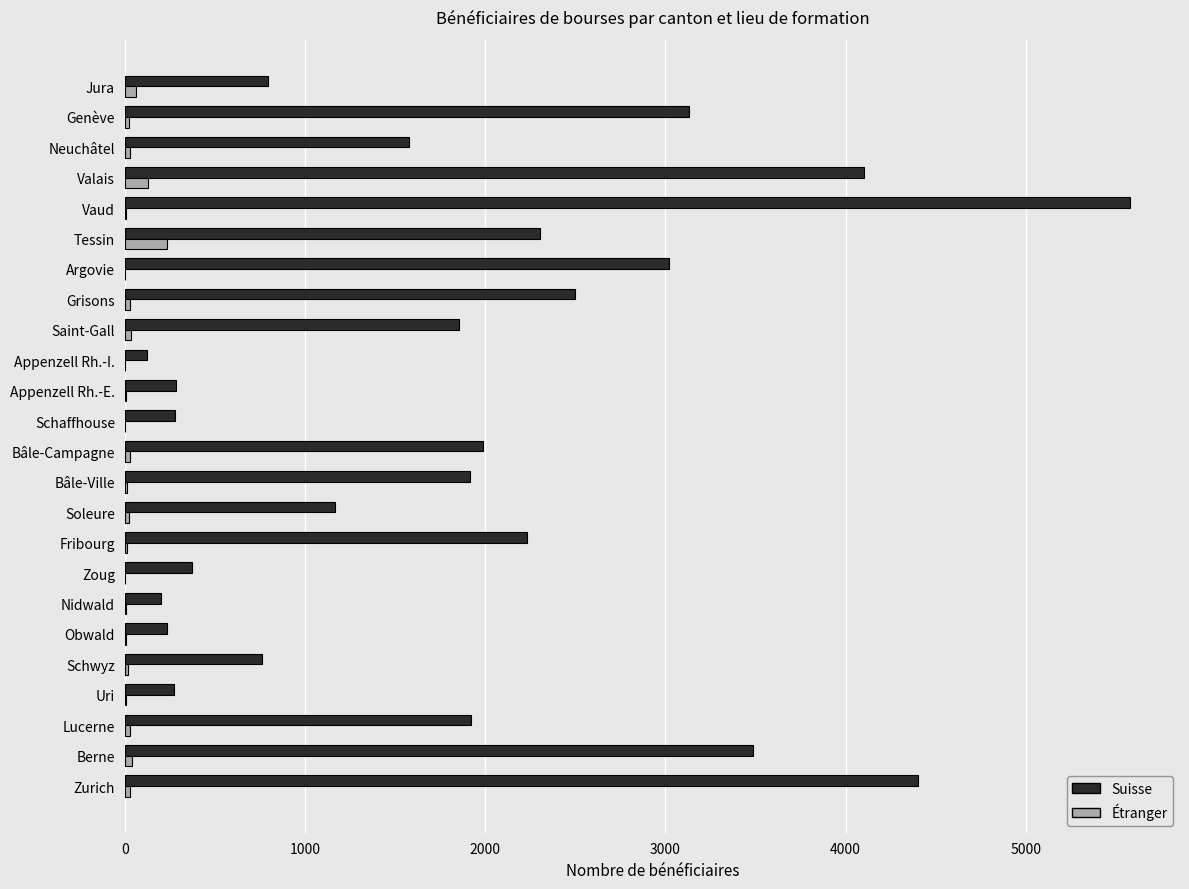

Which series has the largest total across all categories?

Suisse